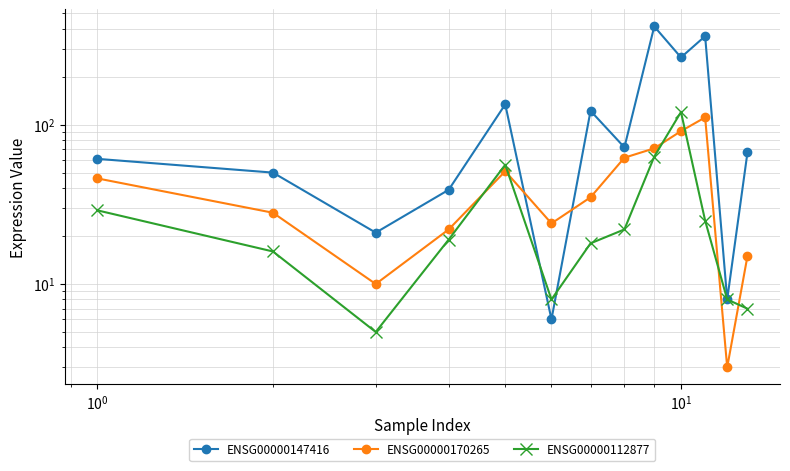

Reading right to left, what are all the values shown in this chart?

ENSG00000147416: 67	8	359	264	413	72	122	6	134	39	21	50	61
ENSG00000170265: 15	3	111	91	71	62	35	24	51	22	10	28	46
ENSG00000112877: 7	8	25	120	63	22	18	8	56	19	5	16	29